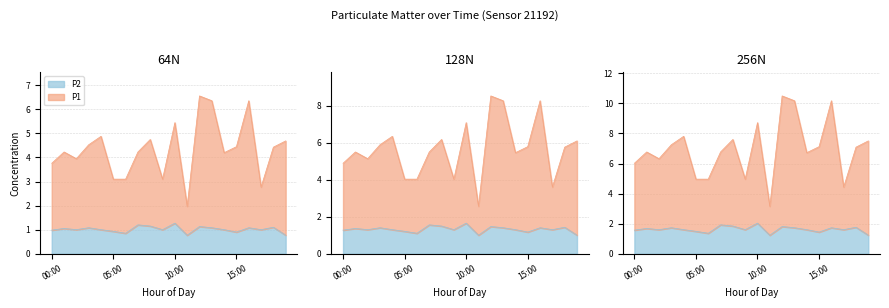

What is the difference between the P1 values at 02:00 and 06:00?

0.9